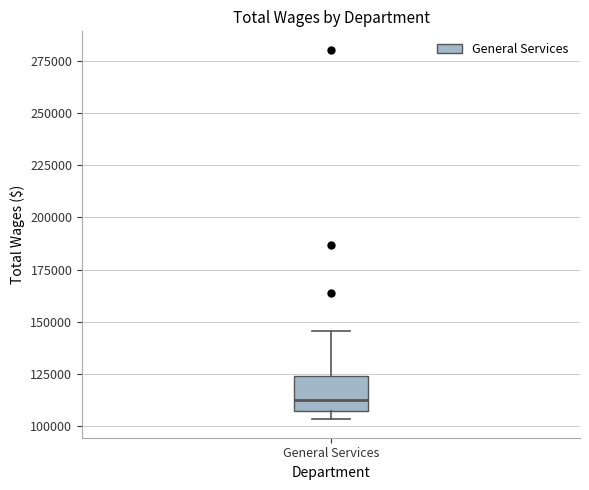

Read this box plot against the y-axis: the position of the median line, the range covered by the box, and the ends of both whiskers. The values are not printed on the chart, so give them approximately, as read against the axis.

median 110000, box 105000 to 125000, whiskers 105000 (just below the box's lower edge) to 145000